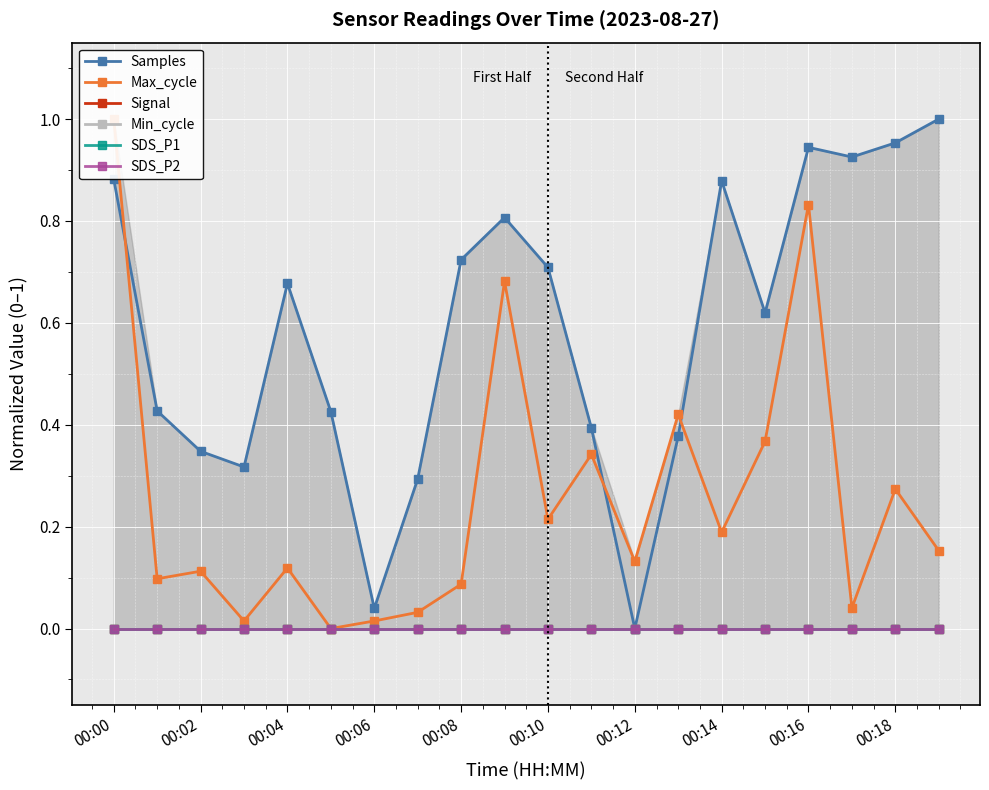

Is this an area chart (filled region under the line)?

No